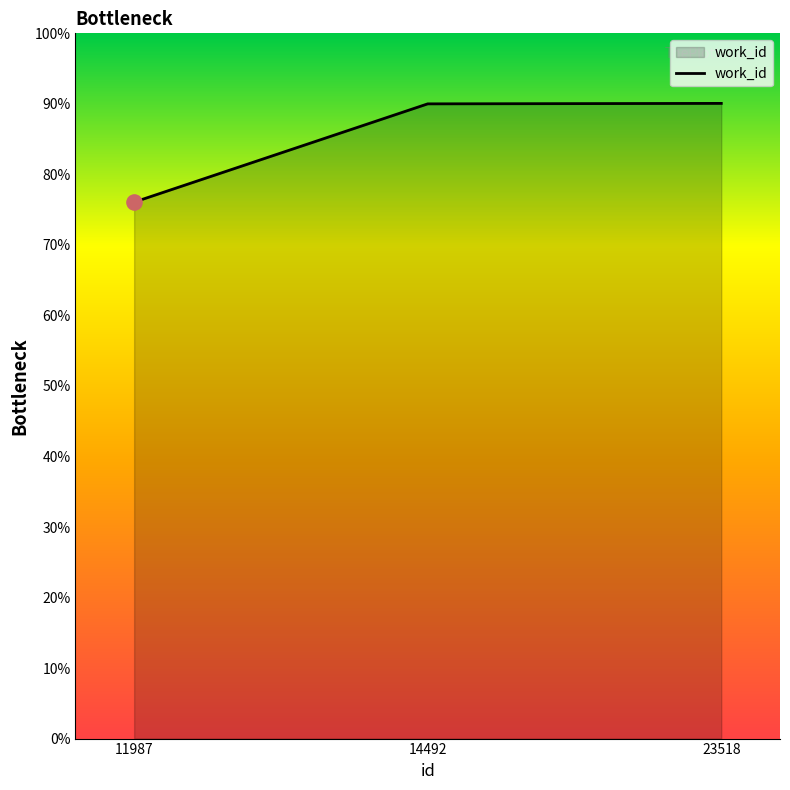

What is the change in value from 11987 to 23518?

+14.0